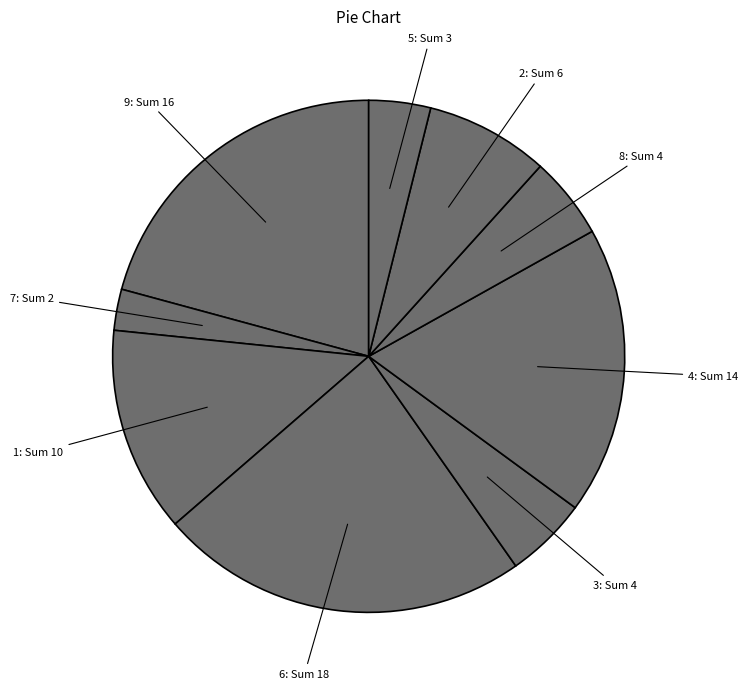

Count the number of slices in the pie.

9